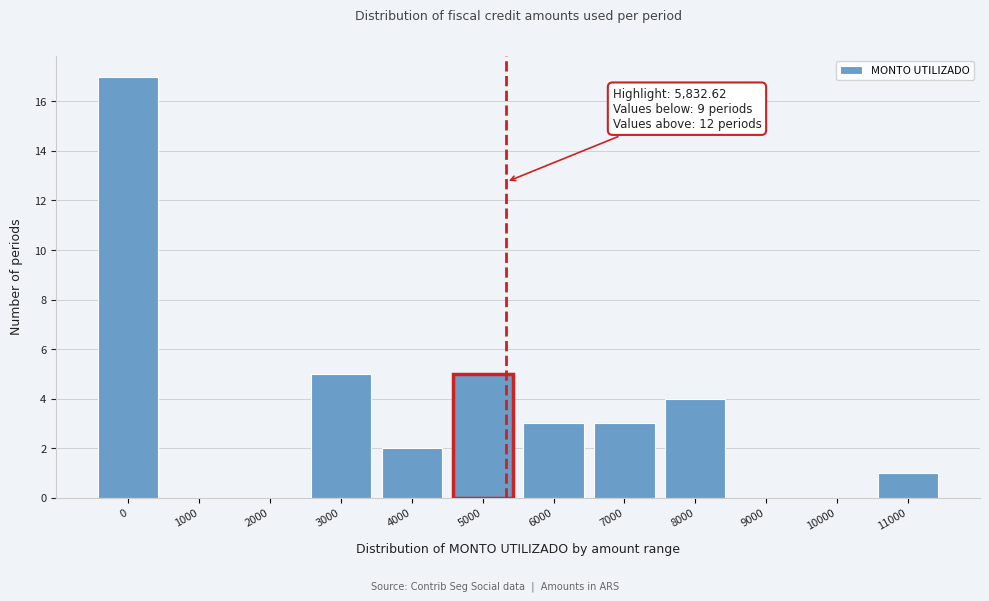

Reading left to right, list all the values displayed in this chart.

0=17	1000=0	2000=0	3000=5	4000=2	5000=5	6000=3	7000=3	8000=4	9000=0	10000=0	11000=1